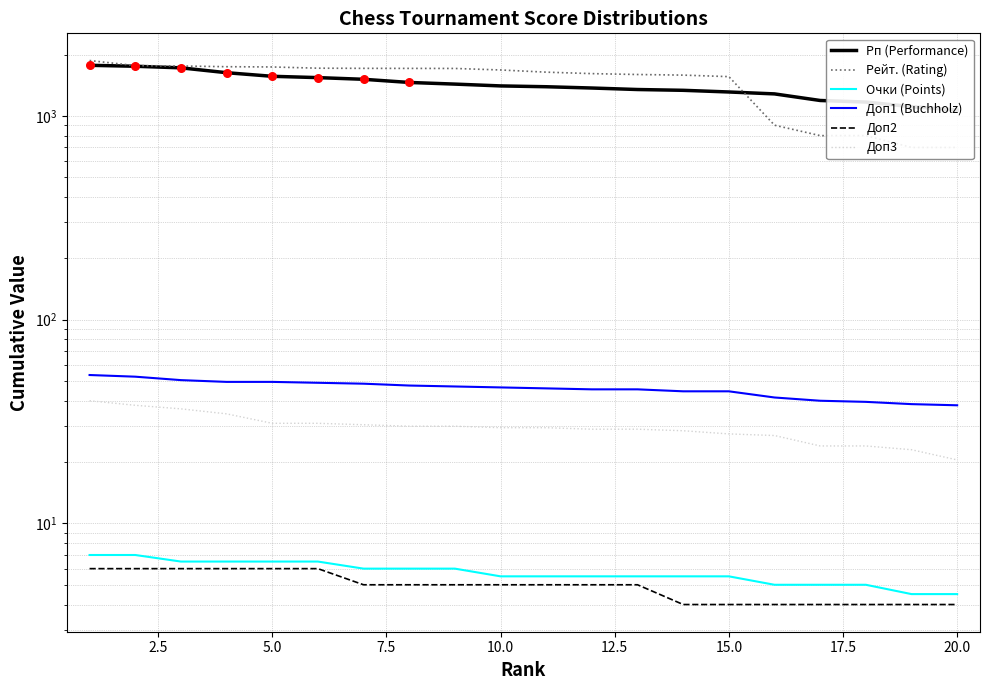

Which series has the largest Y range (max minus min)?

Рейт. (Rating)